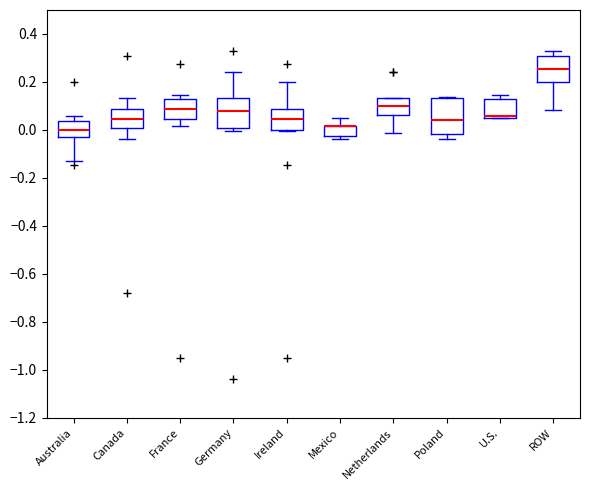

Where is the upper edge of the box for Ireland on the y-axis? The values are not printed on the chart, so give them approximately, as read against the axis.

0.08